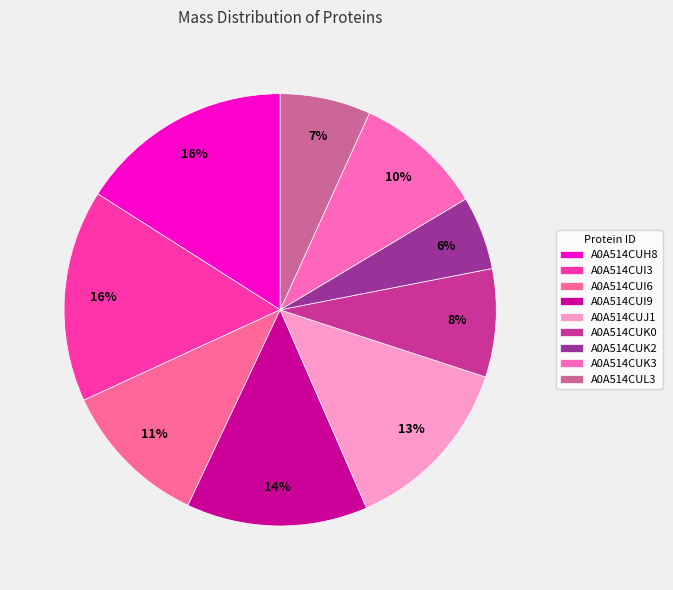

Is there a majority slice in this chart?

No